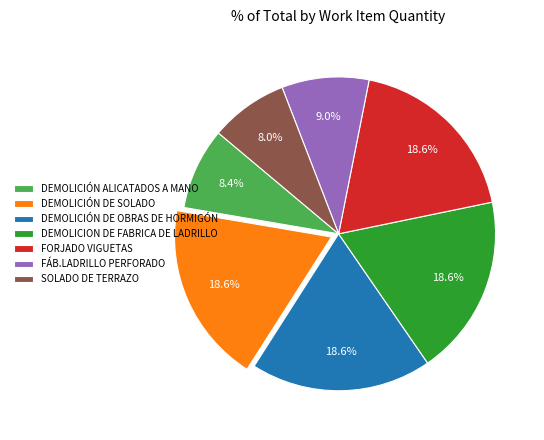

Does any single category account for the majority?

No